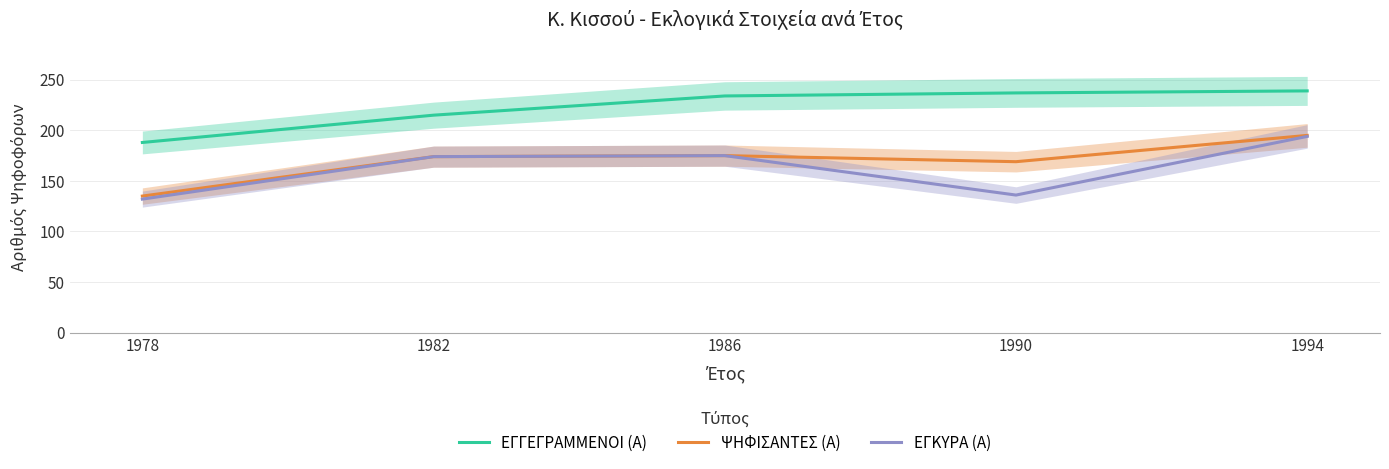

Which series has the largest total across all categories?

ΕΓΓΕΓΡΑΜΜΕΝΟΙ (Α)